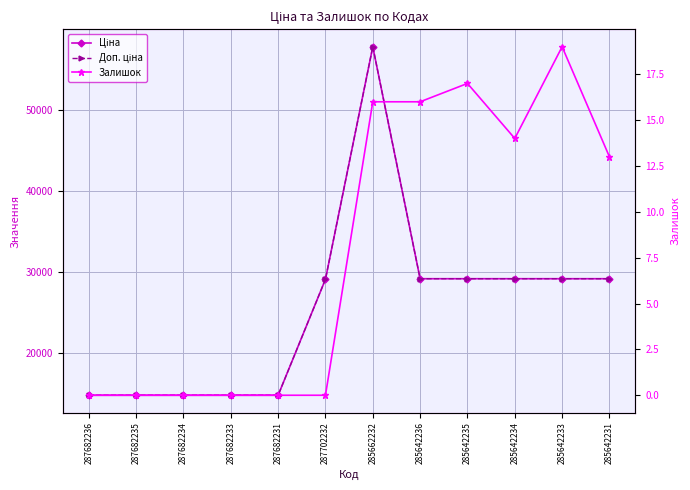

What is the maximum value shown in the chart?

57826.2